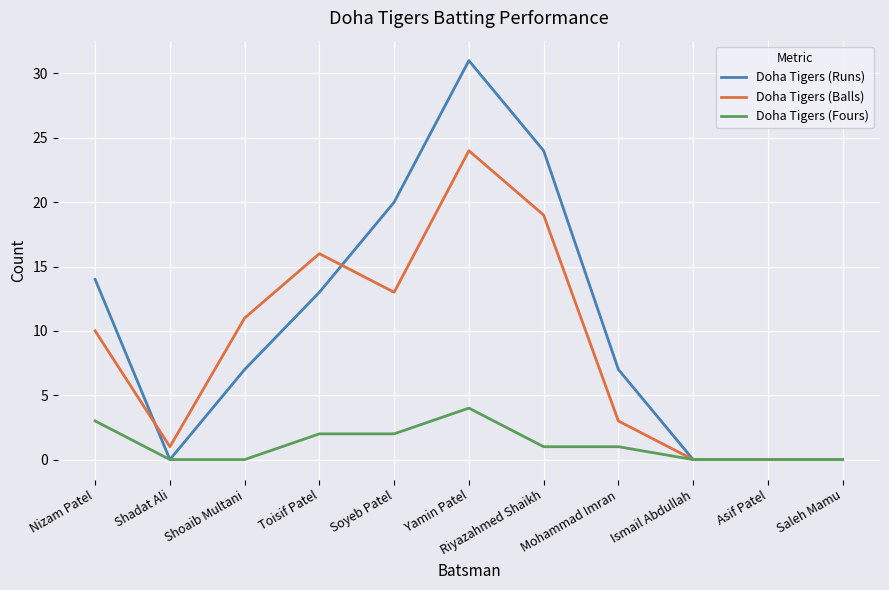

What position from the left is Ismail Abdullah?

9